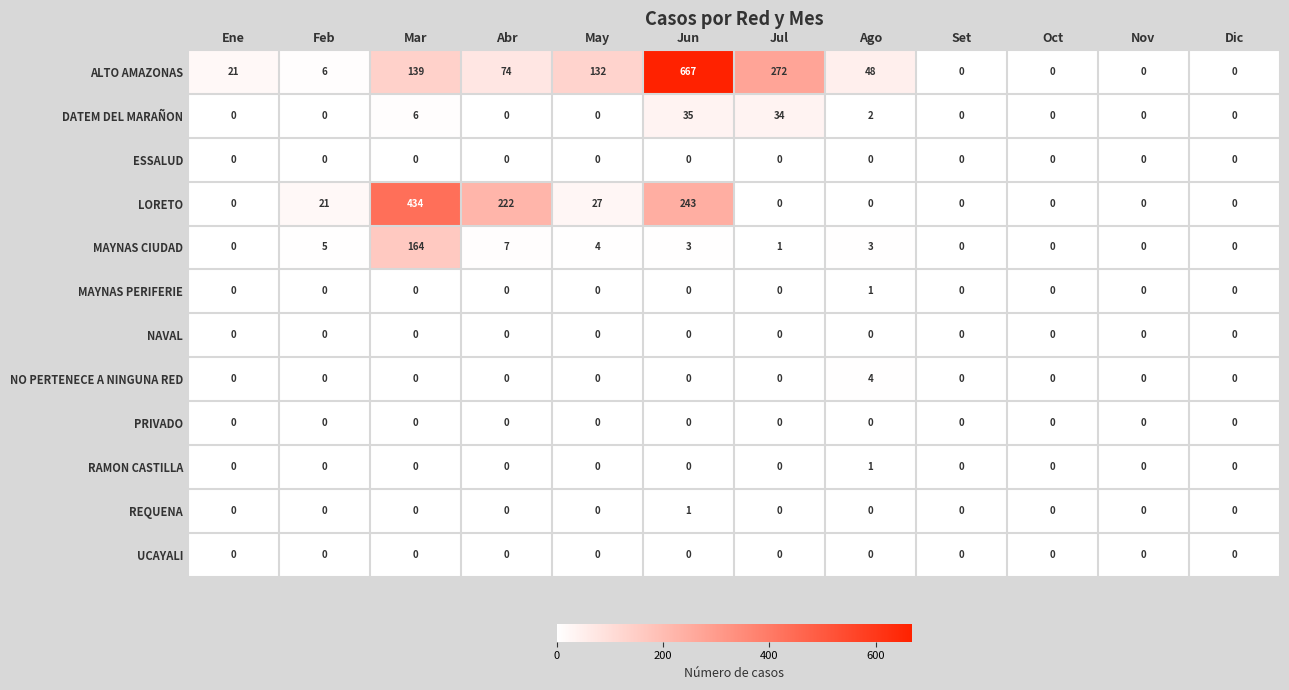

Between Mar and Abr, which series saw the biggest shift?

LORETO